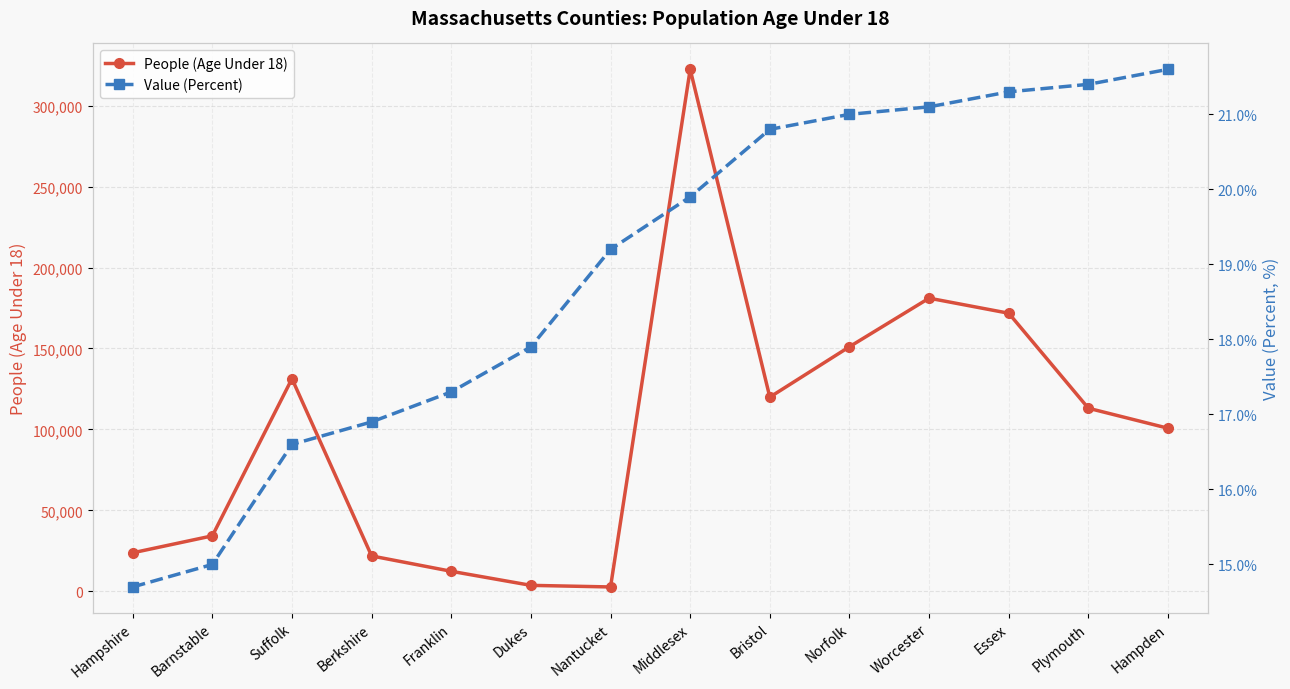

Reading left to right, what are all the values shown in this chart?

People (Age Under 18): Hampshire=23745.0	Barnstable=34229.0	Suffolk=131301.0	Berkshire=21810.0	Franklin=12326.0	Dukes=3638.0	Nantucket=2650.0	Middlesex=322454.0	Bristol=119916.0	Norfolk=151060.0	Worcester=181067.0	Essex=171756.0	Plymouth=113067.0	Hampden=100705.0
Value (Percent): Hampshire=14.7	Barnstable=15.0	Suffolk=16.6	Berkshire=16.9	Franklin=17.3	Dukes=17.9	Nantucket=19.2	Middlesex=19.9	Bristol=20.8	Norfolk=21.0	Worcester=21.1	Essex=21.3	Plymouth=21.4	Hampden=21.6